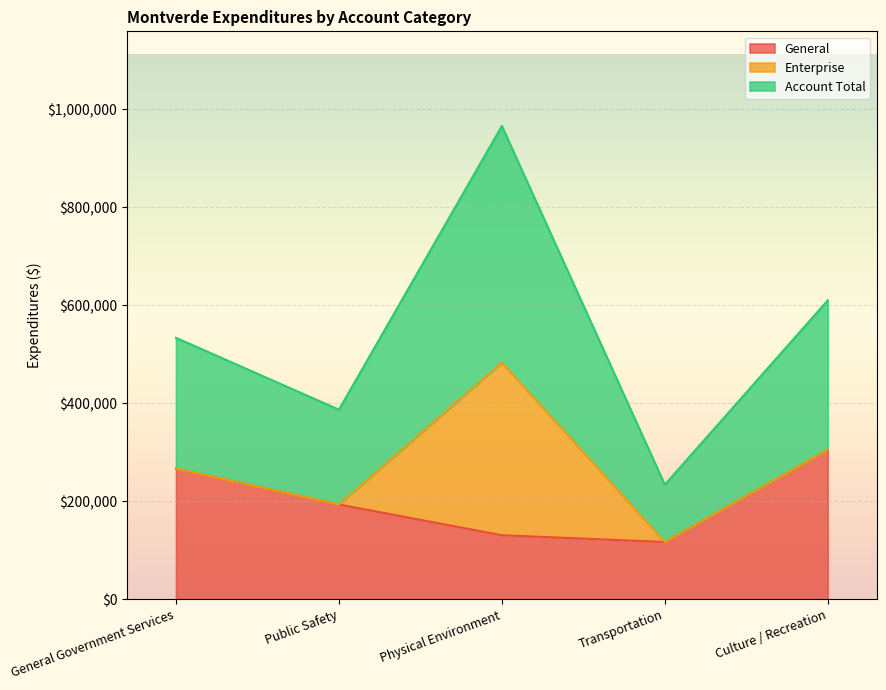

What are all the series names shown in the legend?

General, Enterprise, Account Total